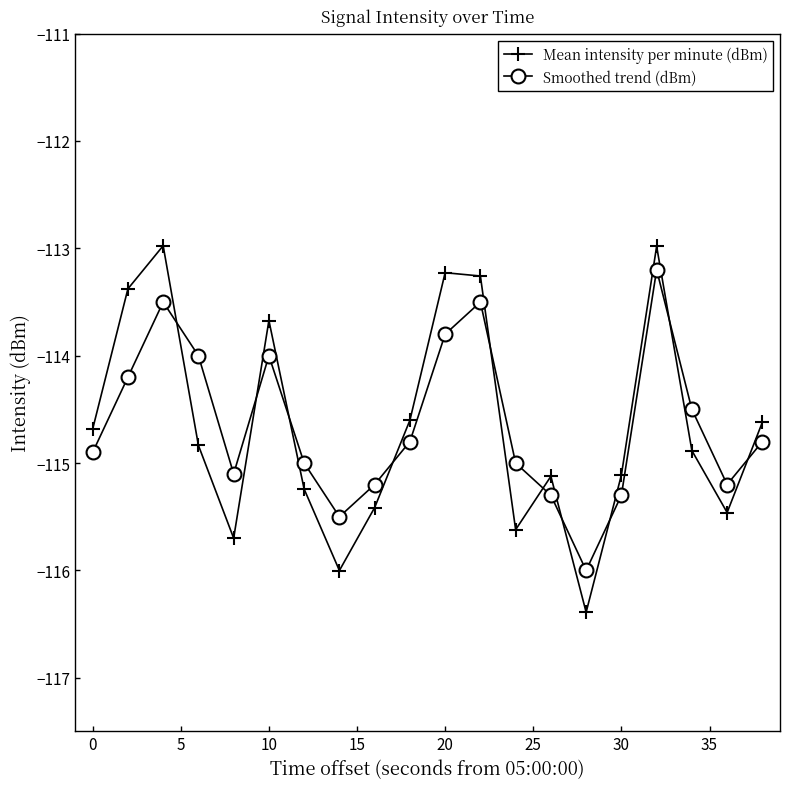

True or false: Mean intensity per minute (dBm) and Smoothed trend (dBm) cross at least once.

True